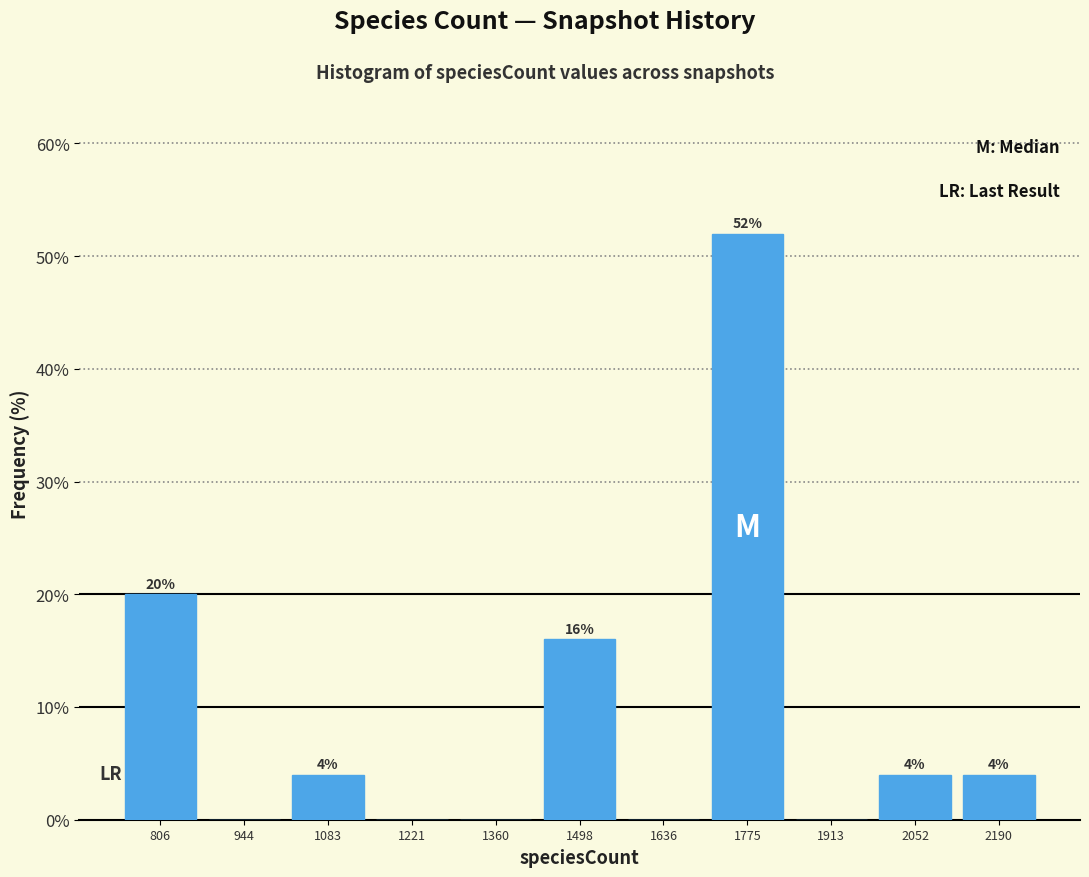

Over which range of the x-axis is the bar tallest?

1700 to 1840